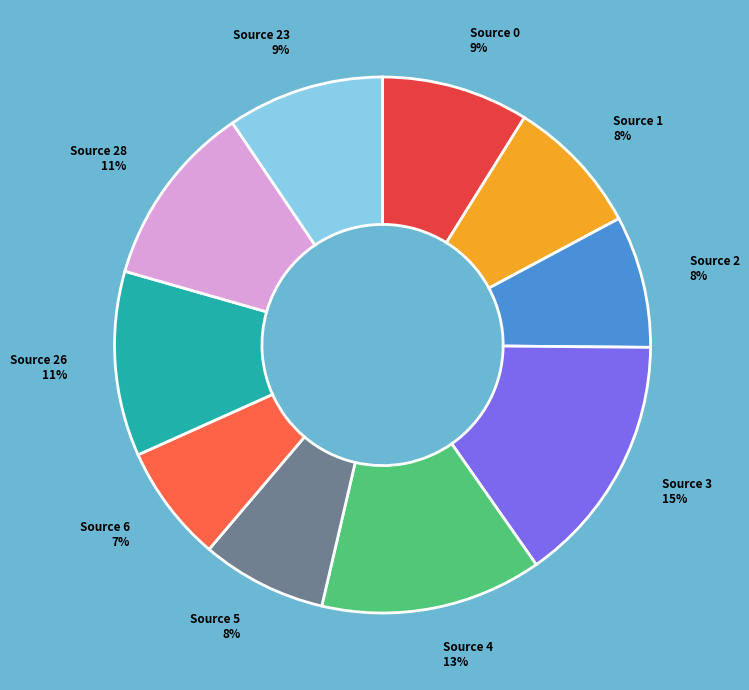

What percentage is the Source 4 13% slice, to the nearest percent?

13%